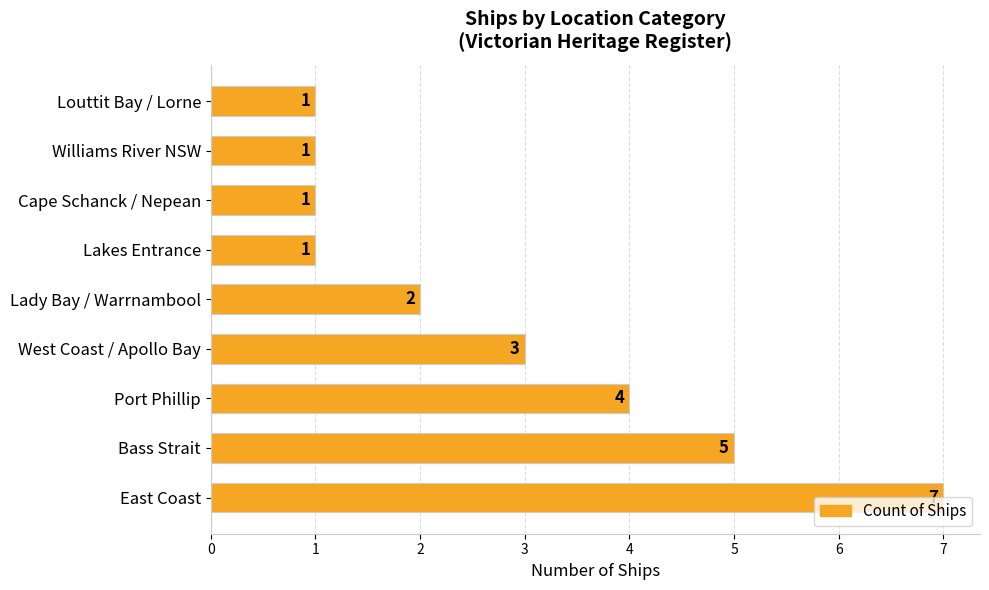

Does the chart contain stacked bars?

No